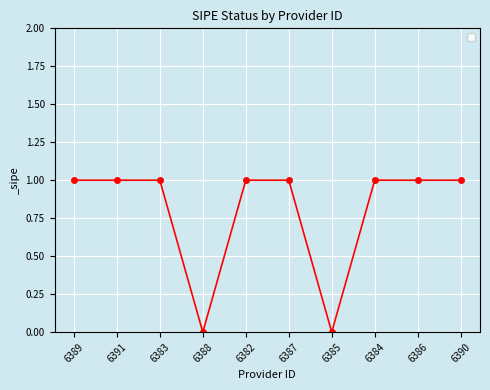

Does the chart display data point markers on the line(s)?

Yes